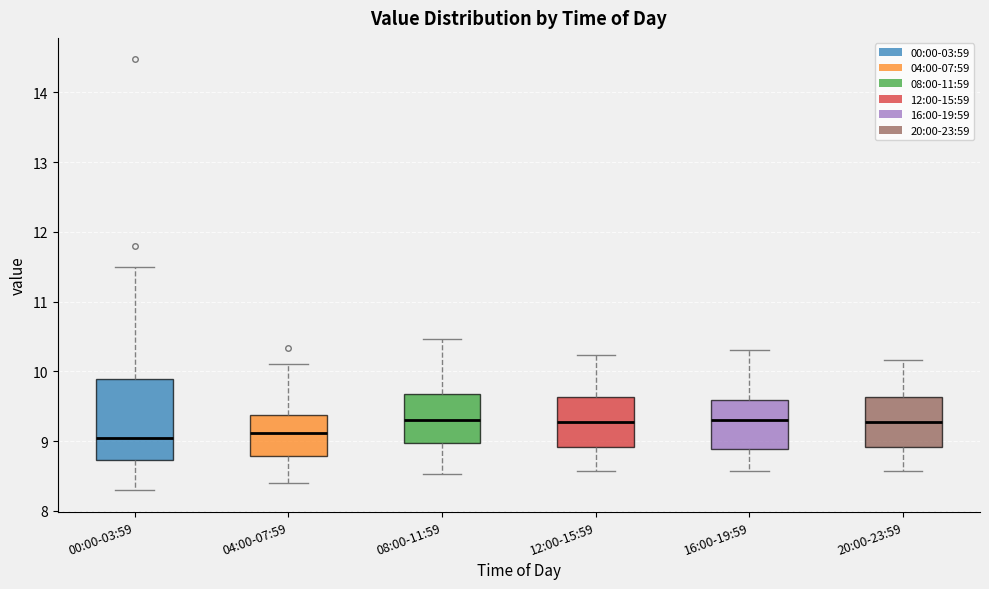

Which box is the tallest, from its lower edge to its upper edge?

00:00-03:59